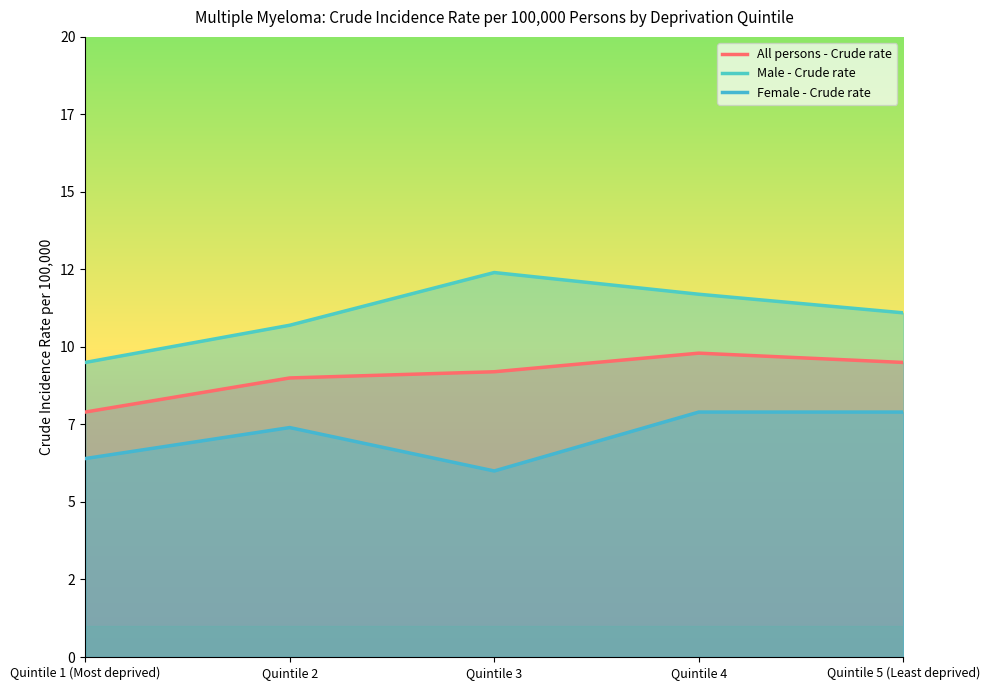

Which series has the largest total across all categories?

Male - Crude rate